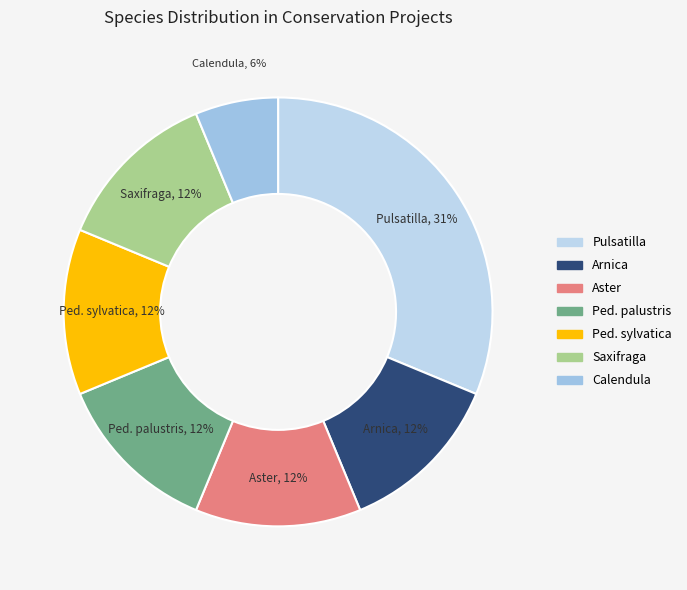

Combined, do Calendula and Arnica account for over 50%?

No